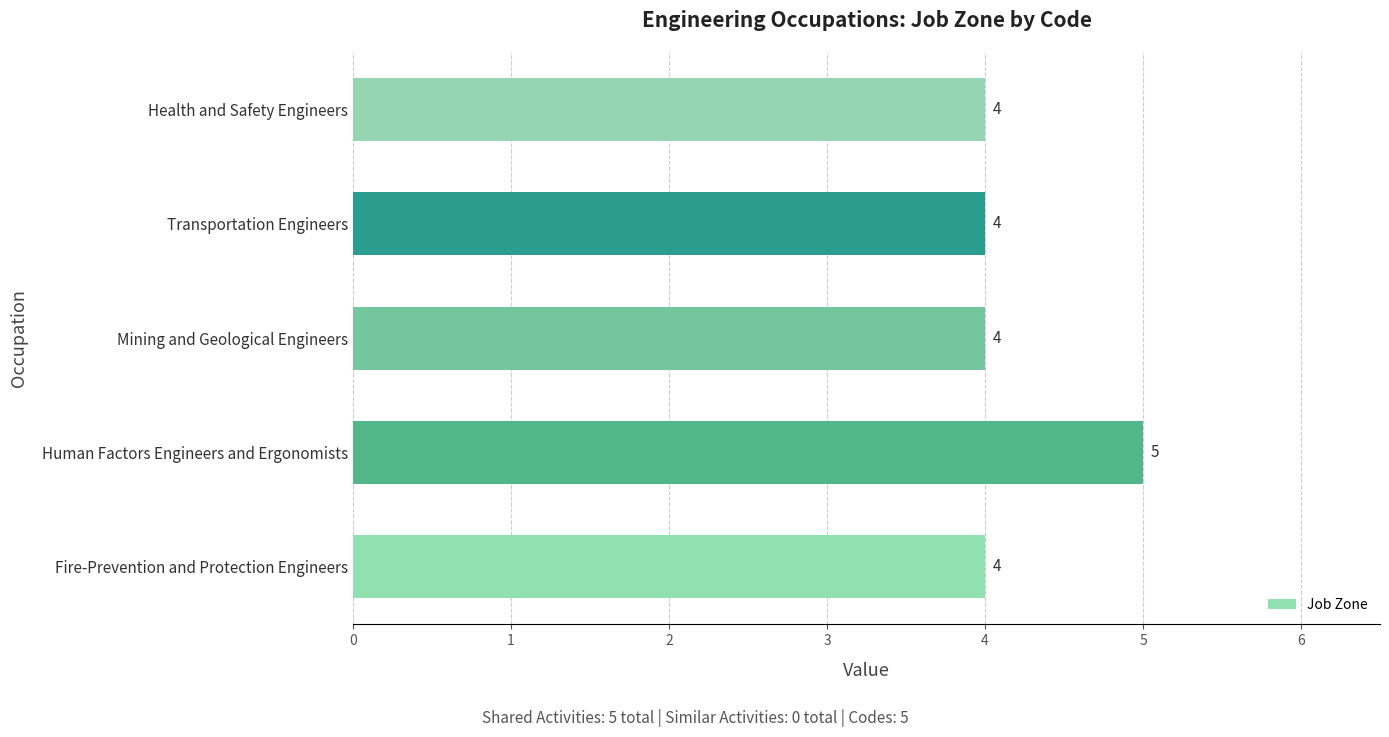

Reading bottom to top, transcribe all the data shown in this chart.

4	5	4	4	4